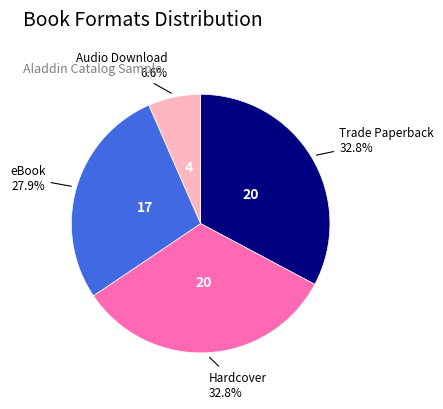

How many slices are in this pie chart?

4